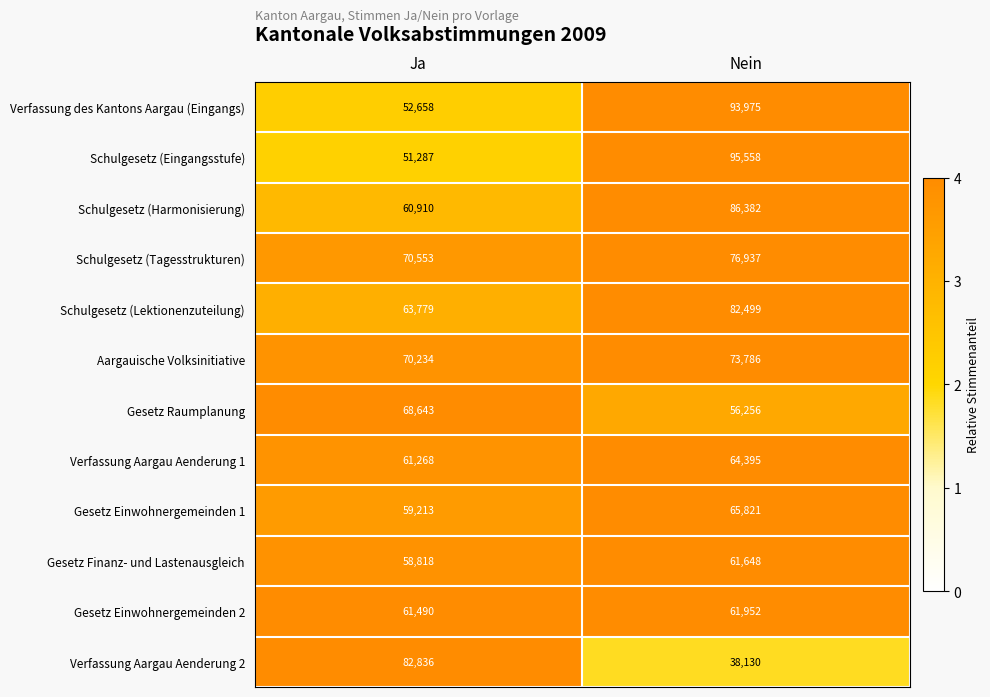

What is the spread (max minus min) of values at Nein?

57428